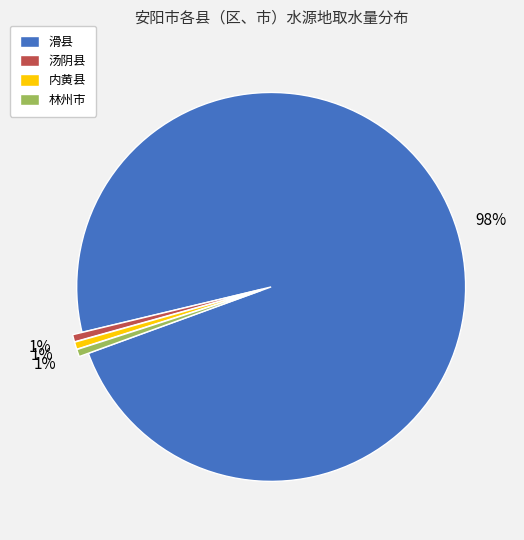

Which slice is the largest?

滑县